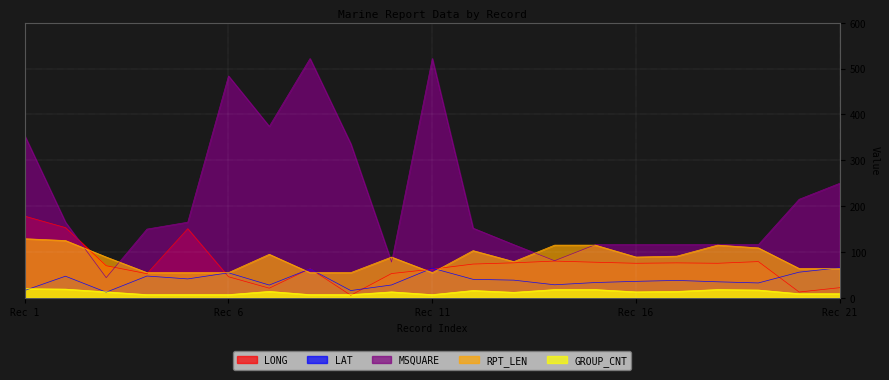

What is the total value across all series at 20?

385.1